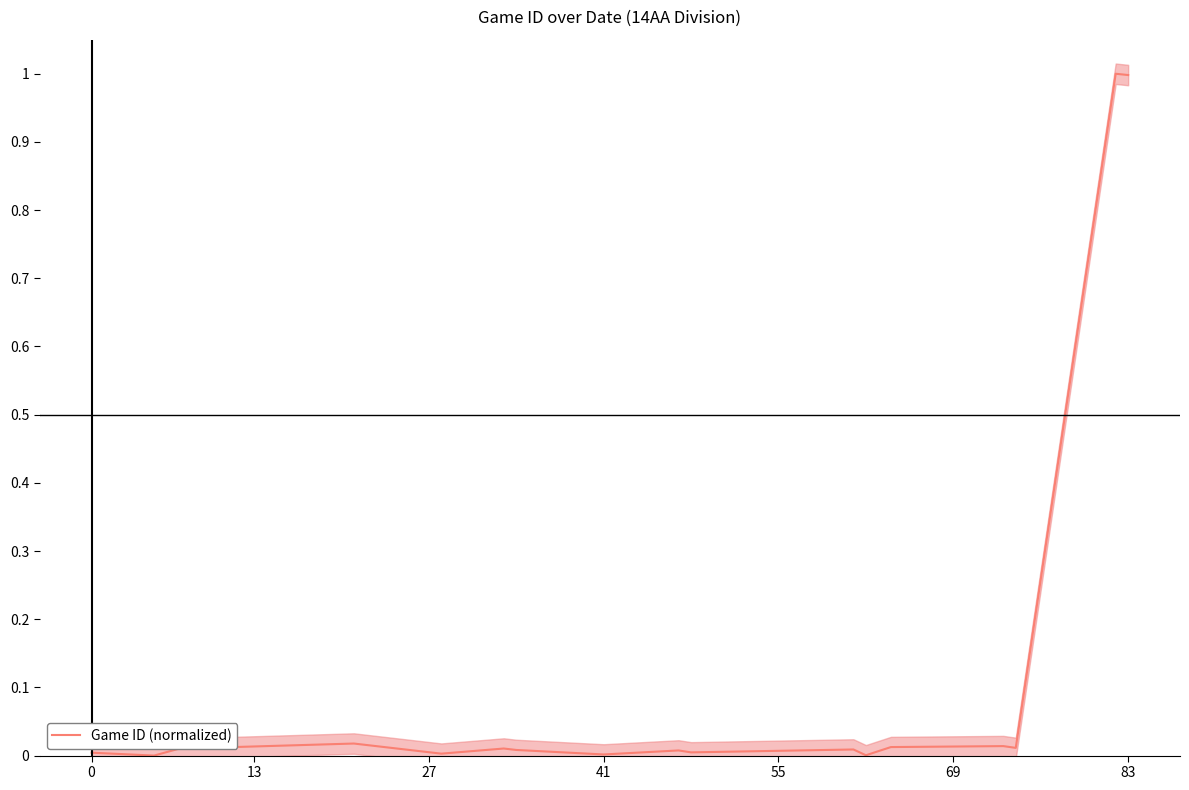

What is the difference between the maximum and minimum values?

1.0